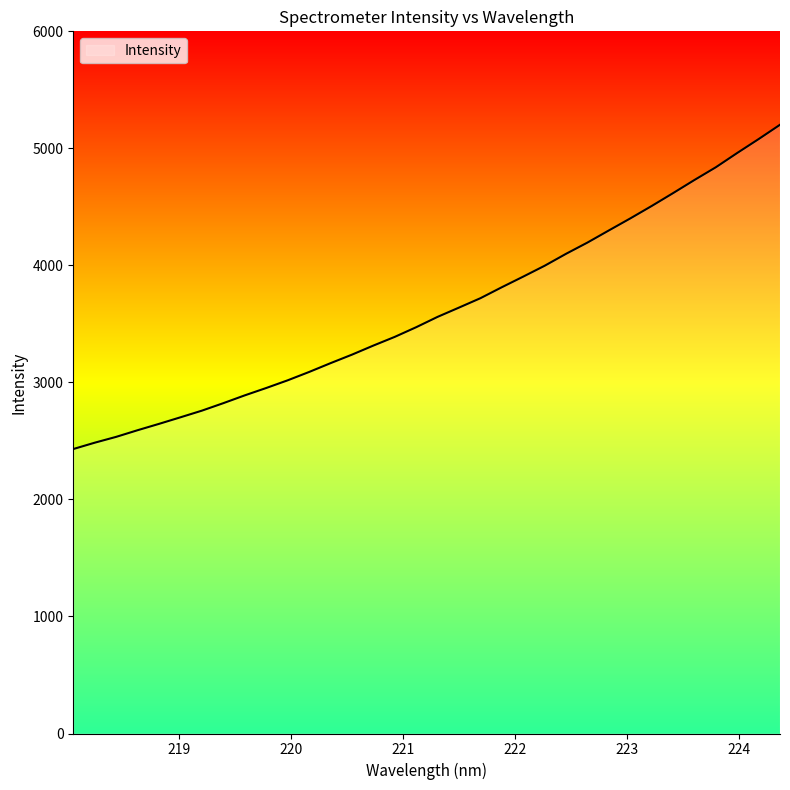

What is the greatest value displayed?

5201.7